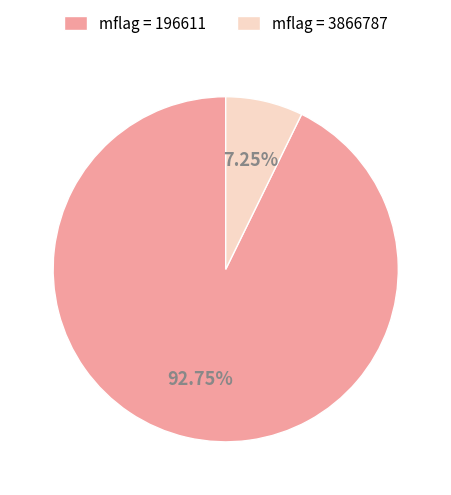

Which slice is the largest?

mflag = 196611